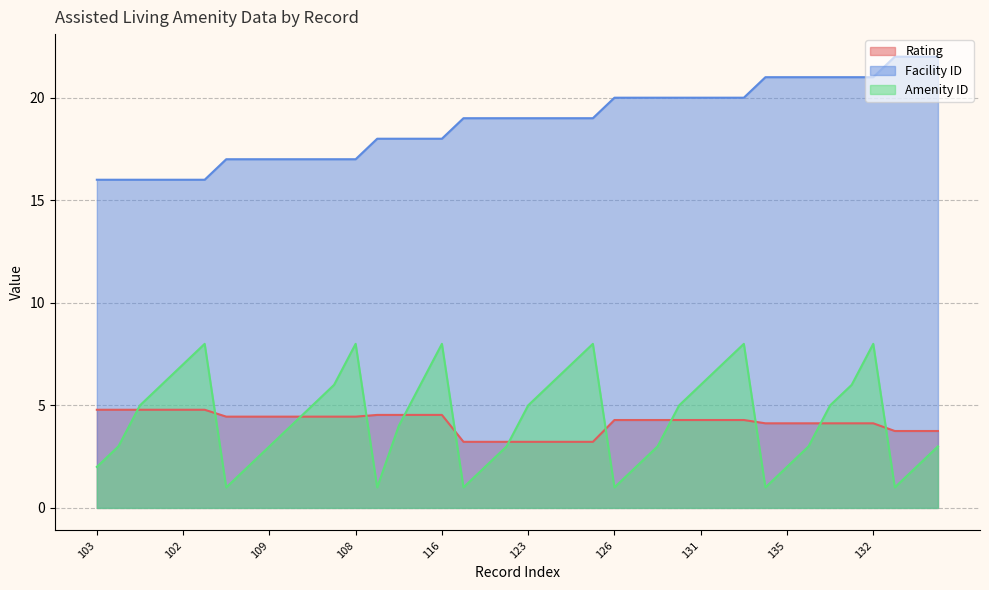

What position from the right is 142?

2